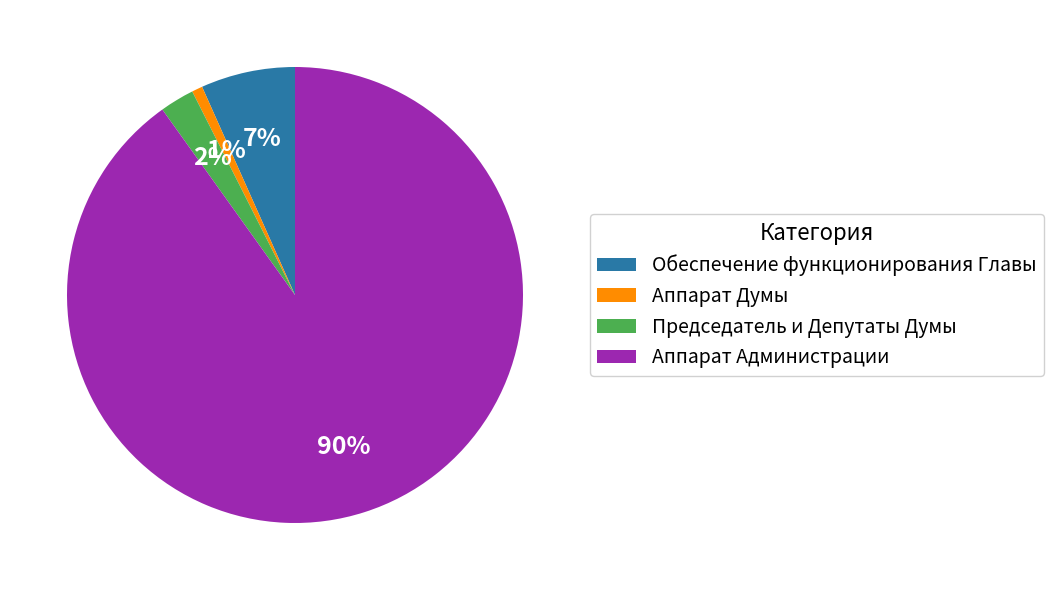

Count the number of slices in the pie.

4